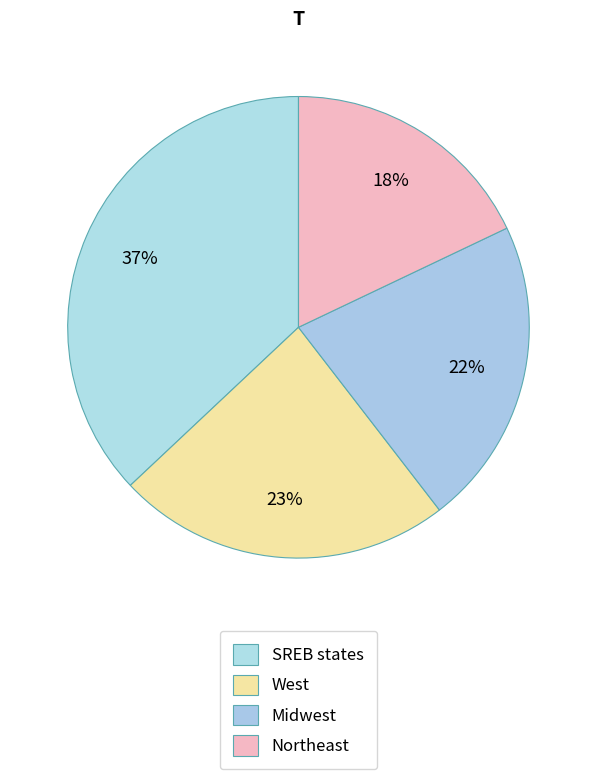

How many slices are in this pie chart?

4